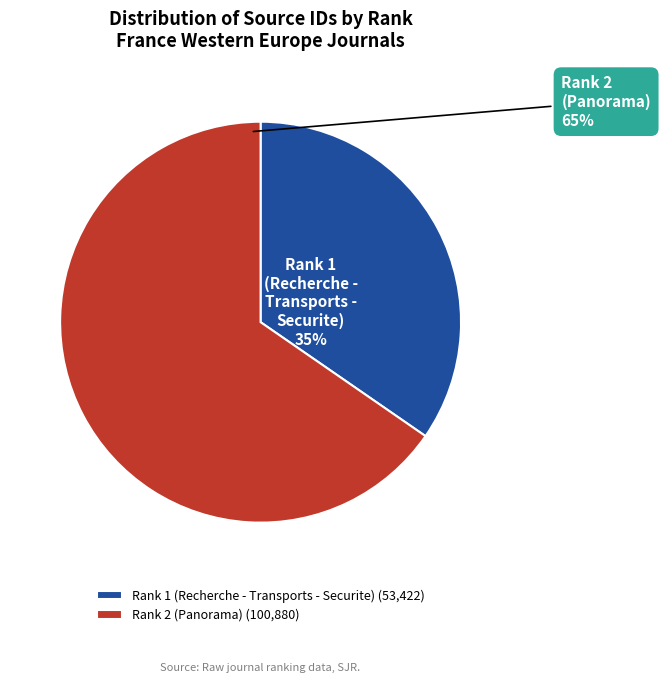

To the nearest percent, what percentage of the pie is Rank 1 (Recherche - Transports - Securite)?

35%